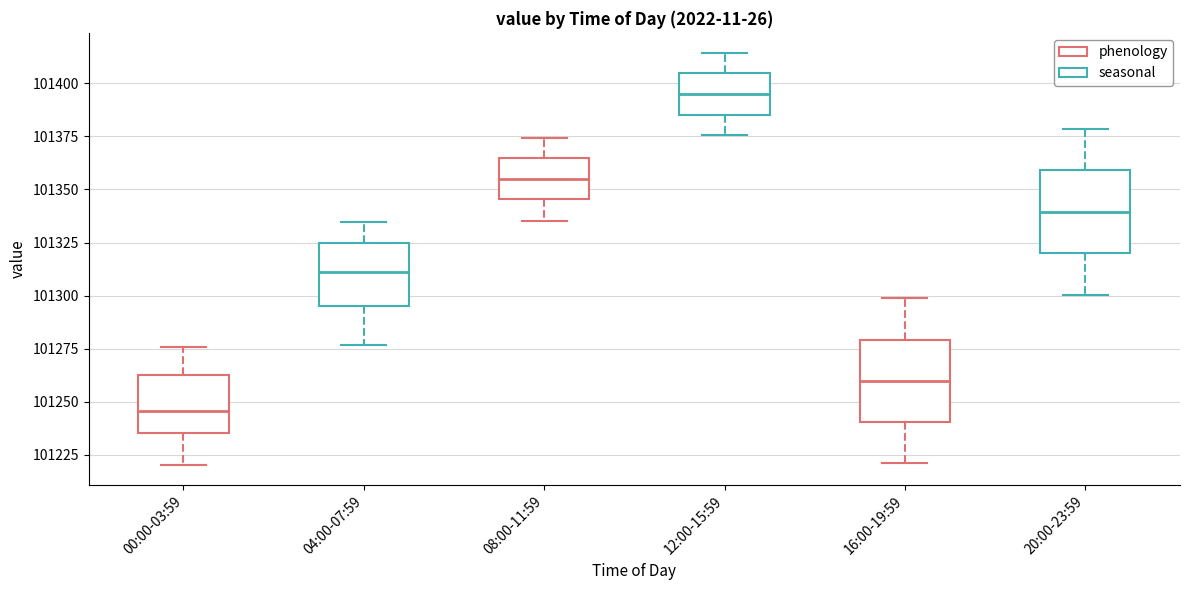

Where does the upper whisker of the box for 16:00-19:59 end on the y-axis? The values are not printed on the chart, so give them approximately, as read against the axis.

101300